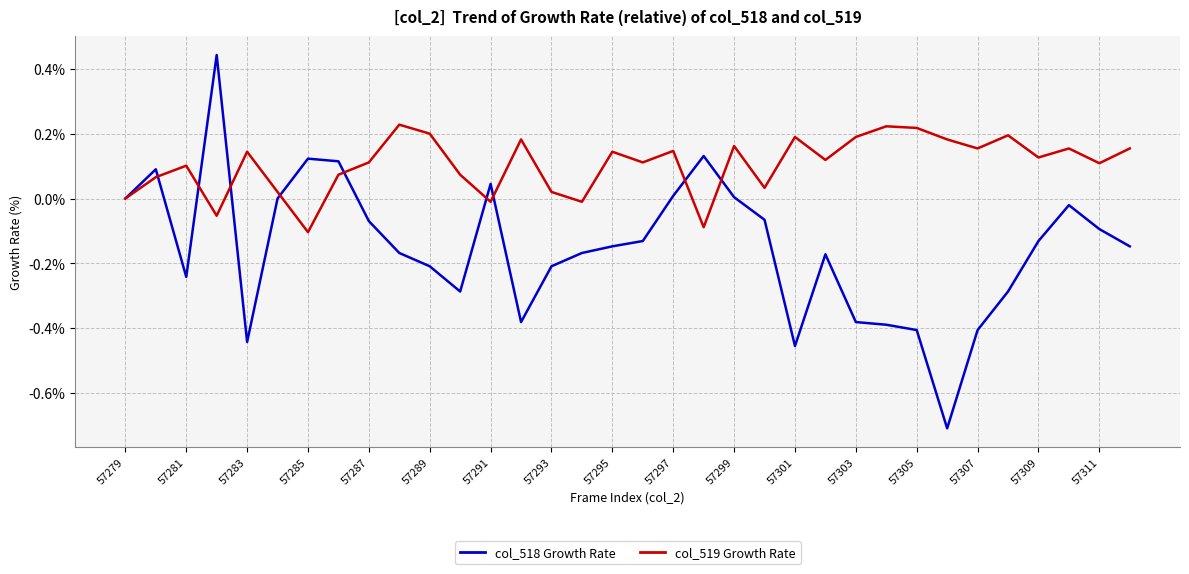

What is the smallest value displayed?

-0.7